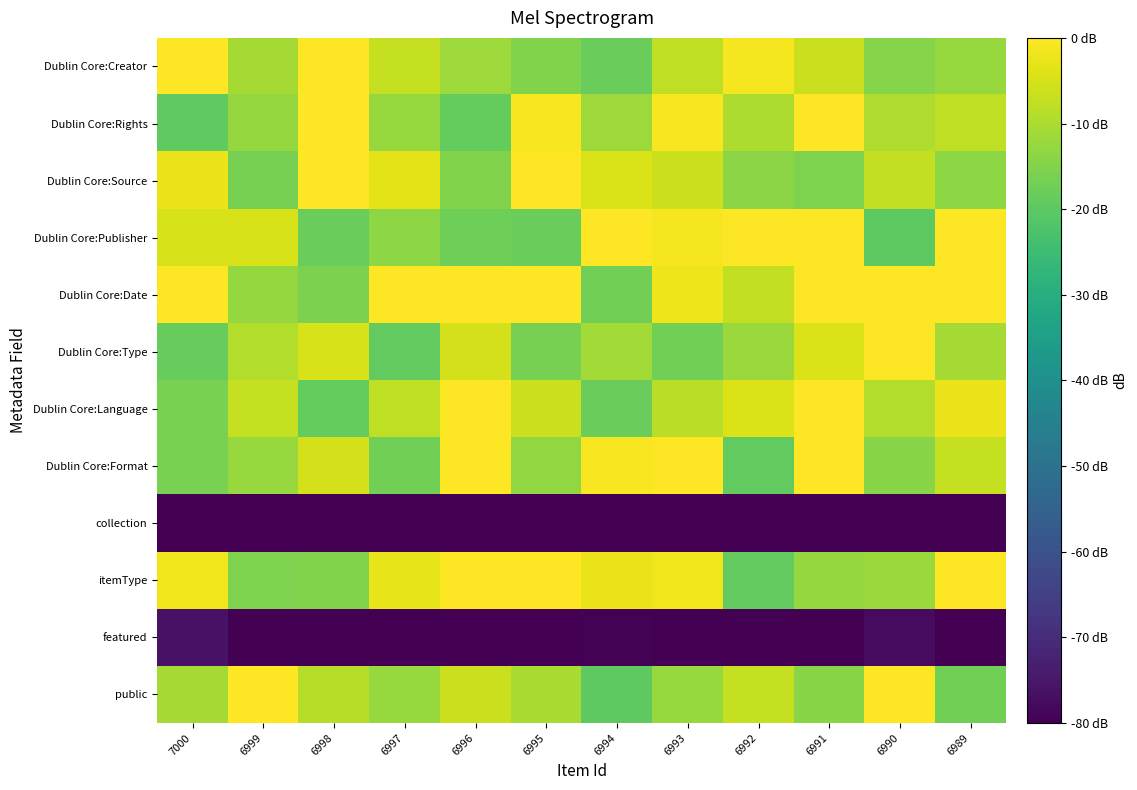

Reading left to right, transcribe all the data shown in this chart.

public: 7000=-10.6	6999=0.0	6998=-8.6	6997=-12.4	6996=-6.3	6995=-10.3	6994=-19.9	6993=-12.2	6992=-6.9	6991=-14.3	6990=0.0	6989=-17.0
featured: 7000=-76.2	6999=-80.0	6998=-80.0	6997=-80.0	6996=-80.0	6995=-80.0	6994=-79.6	6993=-80.0	6992=-80.0	6991=-80.0	6990=-77.6	6989=-80.0
itemType: 7000=-1.7	6999=-15.5	6998=-15.0	6997=-2.9	6996=0.0	6995=0.0	6994=-2.3	6993=-1.8	6992=-19.4	6991=-12.8	6990=-12.0	6989=0.0
collection: 7000=-80.0	6999=-80.0	6998=-80.0	6997=-80.0	6996=-80.0	6995=-80.0	6994=-80.0	6993=-80.0	6992=-80.0	6991=-80.0	6990=-80.0	6989=-80.0
Dublin Core:Format: 7000=-16.1	6999=-12.4	6998=-5.2	6997=-16.9	6996=0.0	6995=-13.0	6994=-0.7	6993=0.0	6992=-19.2	6991=0.0	6990=-14.3	6989=-7.0
Dublin Core:Language: 7000=-16.1	6999=-6.9	6998=-18.8	6997=-7.6	6996=0.0	6995=-6.4	6994=-18.1	6993=-8.2	6992=-4.1	6991=0.0	6990=-9.3	6989=-2.4
Dublin Core:Type: 7000=-18.5	6999=-9.2	6998=-4.8	6997=-19.1	6996=-5.1	6995=-16.5	6994=-11.0	6993=-17.0	6992=-12.1	6991=-4.2	6990=0.0	6989=-10.9
Dublin Core:Date: 7000=0.0	6999=-12.7	6998=-15.7	6997=0.0	6996=0.0	6995=0.0	6994=-17.1	6993=-2.2	6992=-7.3	6991=0.0	6990=0.0	6989=0.0
Dublin Core:Publisher: 7000=-5.0	6999=-4.7	6998=-18.4	6997=-13.5	6996=-17.8	6995=-18.1	6994=0.0	6993=-1.0	6992=0.0	6991=0.0	6990=-19.8	6989=0.0
Dublin Core:Source: 7000=-2.3	6999=-16.5	6998=0.0	6997=-3.4	6996=-15.1	6995=0.0	6994=-4.4	6993=-6.0	6992=-13.8	6991=-15.3	6990=-7.2	6989=-13.7
Dublin Core:Rights: 7000=-19.5	6999=-12.7	6998=0.0	6997=-12.2	6996=-18.9	6995=-0.7	6994=-11.7	6993=-0.7	6992=-9.7	6991=0.0	6990=-9.6	6989=-7.6
Dublin Core:Creator: 7000=0.0	6999=-10.8	6998=0.0	6997=-7.0	6996=-11.9	6995=-15.0	6994=-18.4	6993=-7.7	6992=-1.1	6991=-6.5	6990=-14.4	6989=-12.5